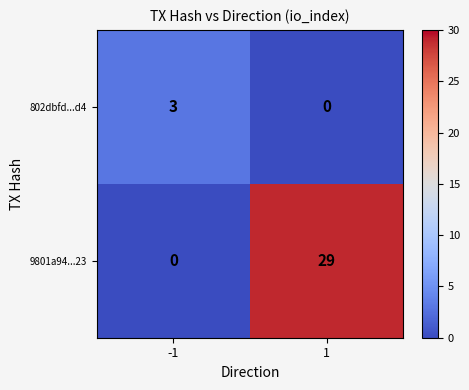

How many data points does each series have?

2